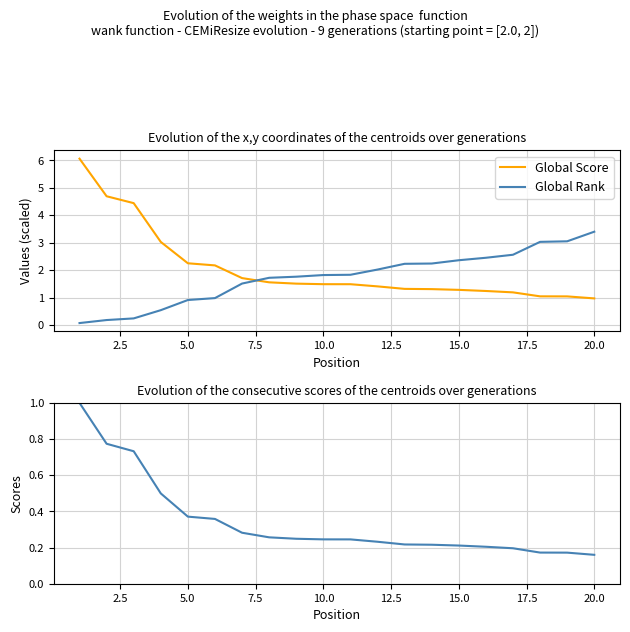

At which label does Global Rank reach its peak?

20.0